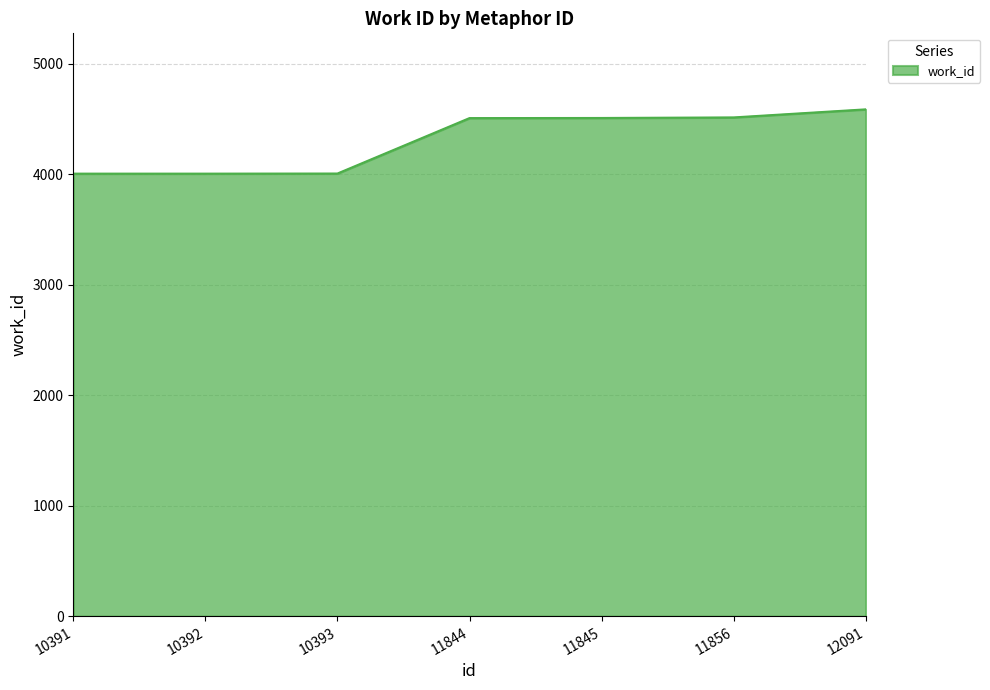

Read the value at 10391.

4007